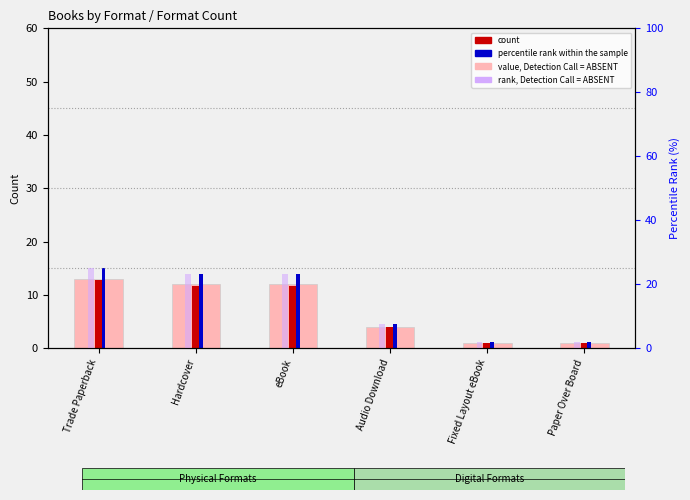

Approximately how many times larger is the value at Paper Over Board compared to eBook?

0.1